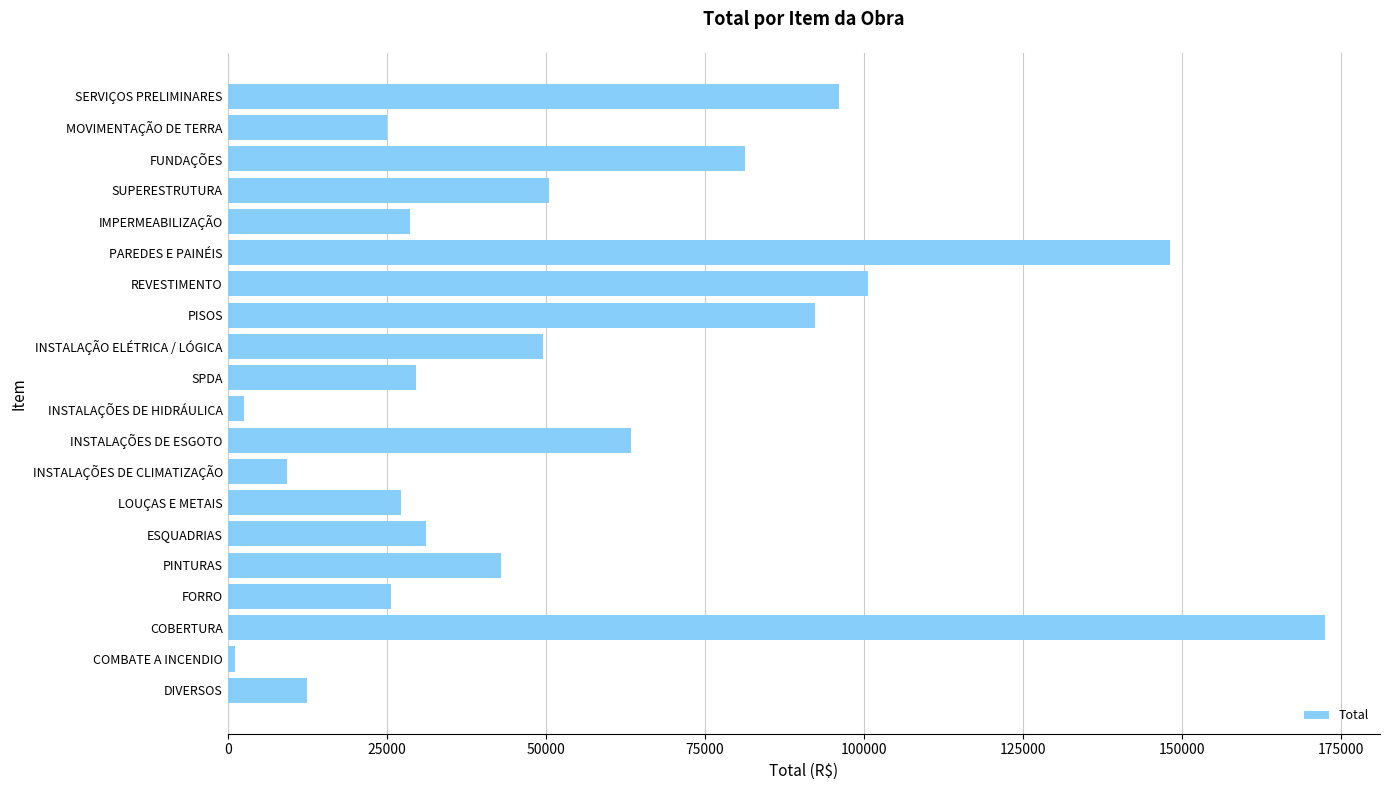

What is the maximum value shown in the chart?

172542.1